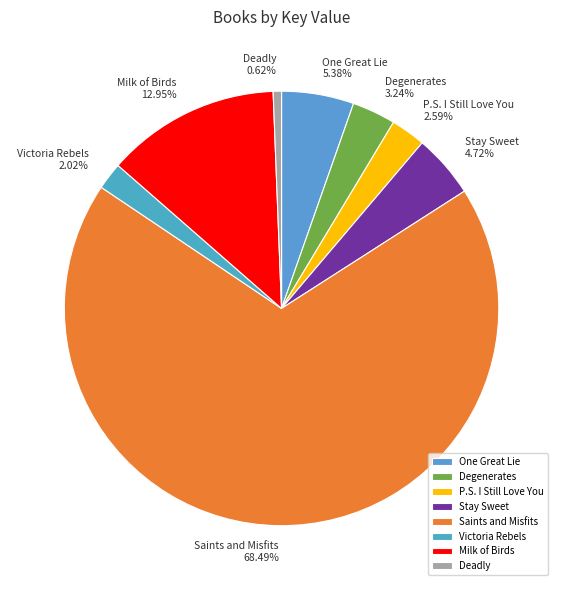

Which has a higher value, Saints and Misfits or Milk of Birds?

Saints and Misfits